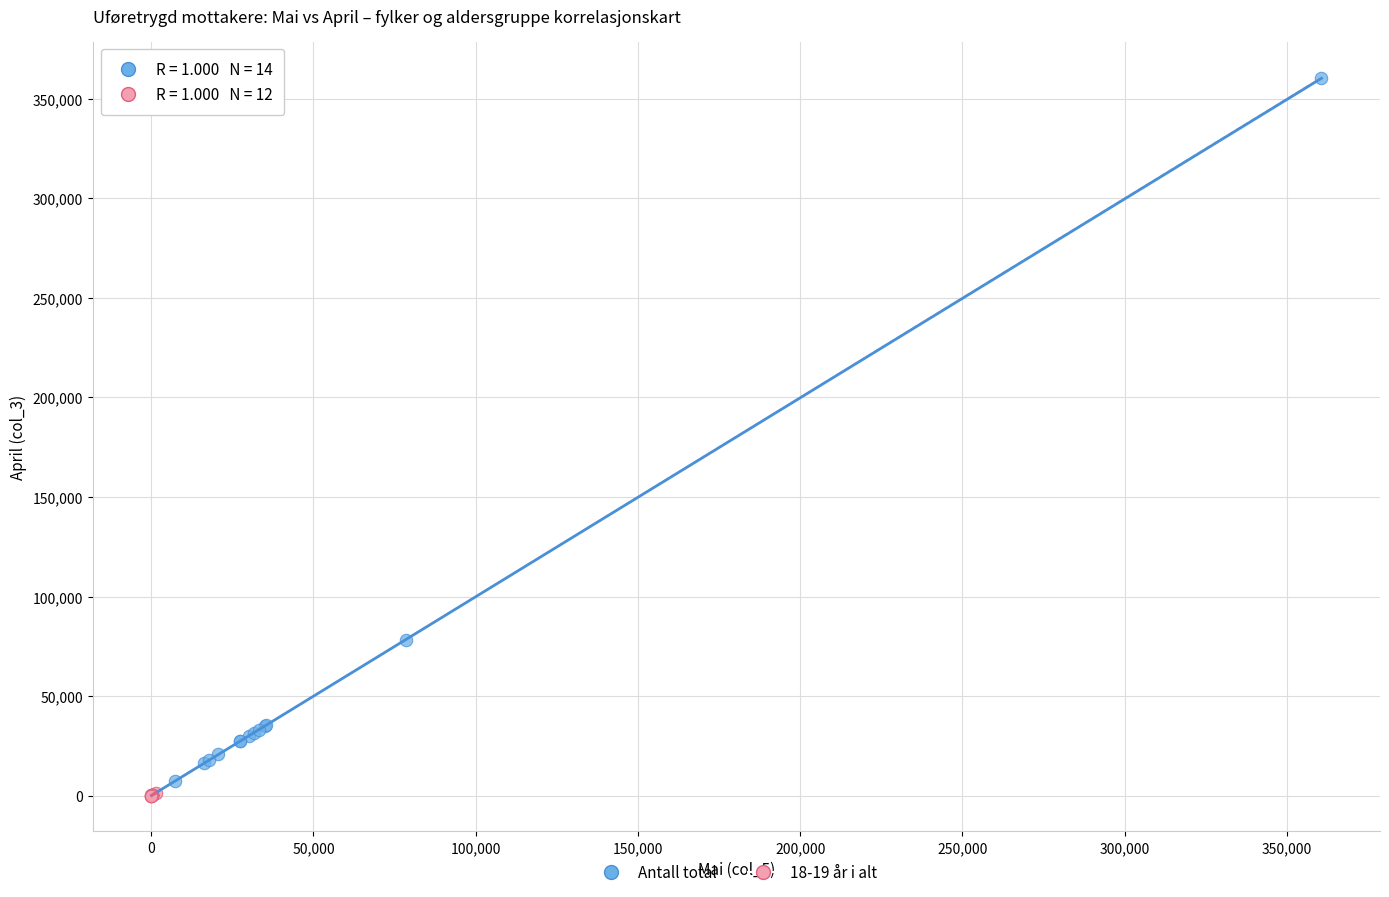

What are all the series names shown in the legend?

Antall total, 18-19 år i alt